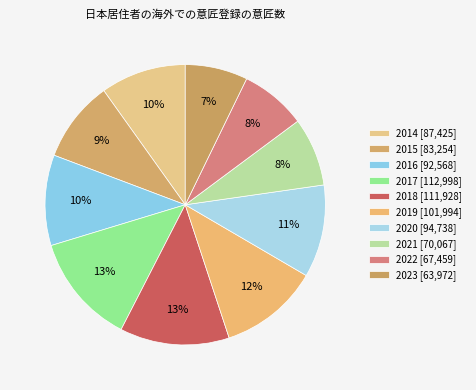

Count the number of slices in the pie.

10